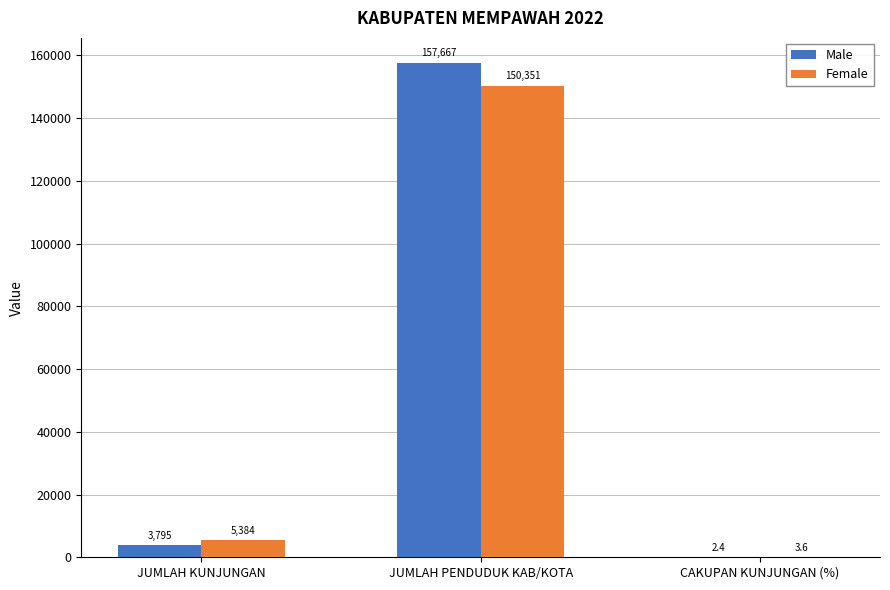

What is the average value of the Female series?

51912.9